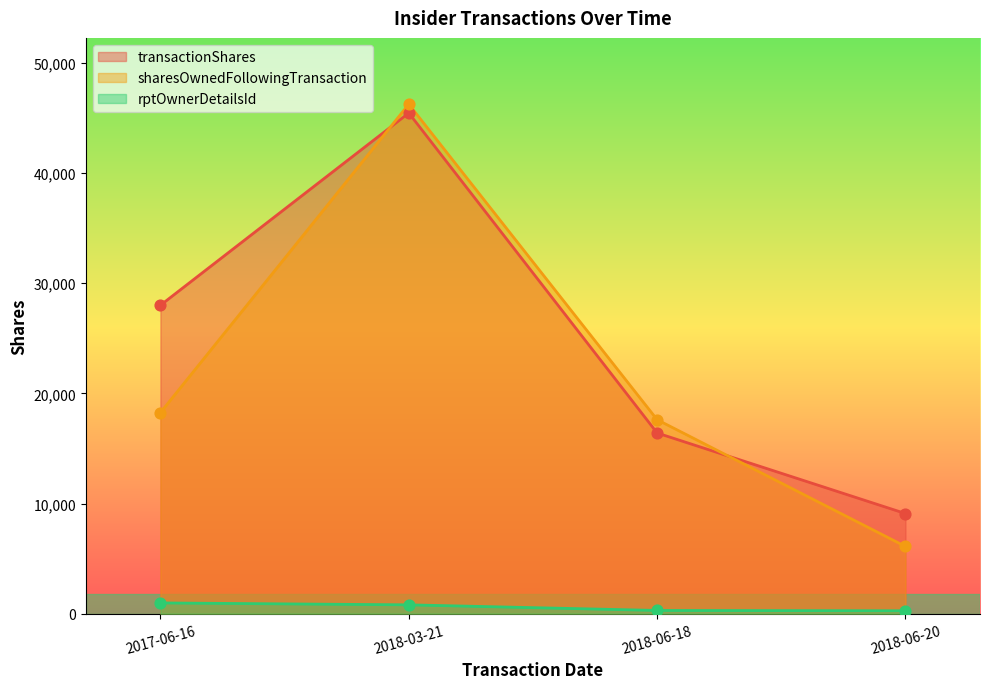

Which series reaches the maximum Y coordinate?

sharesOwnedFollowingTransaction